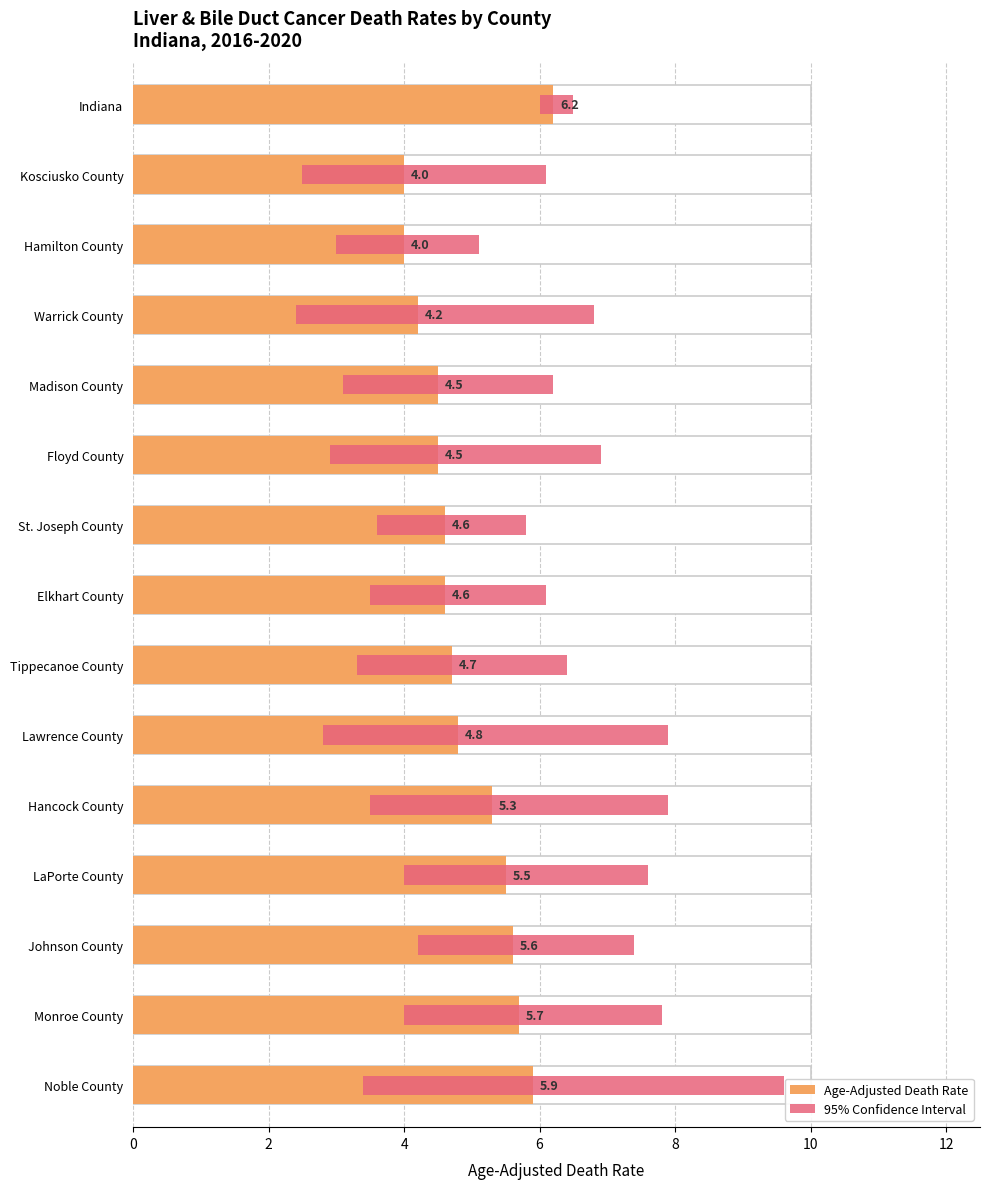

What is the difference between the Upper CI values at LaPorte County and Noble County?

2.0